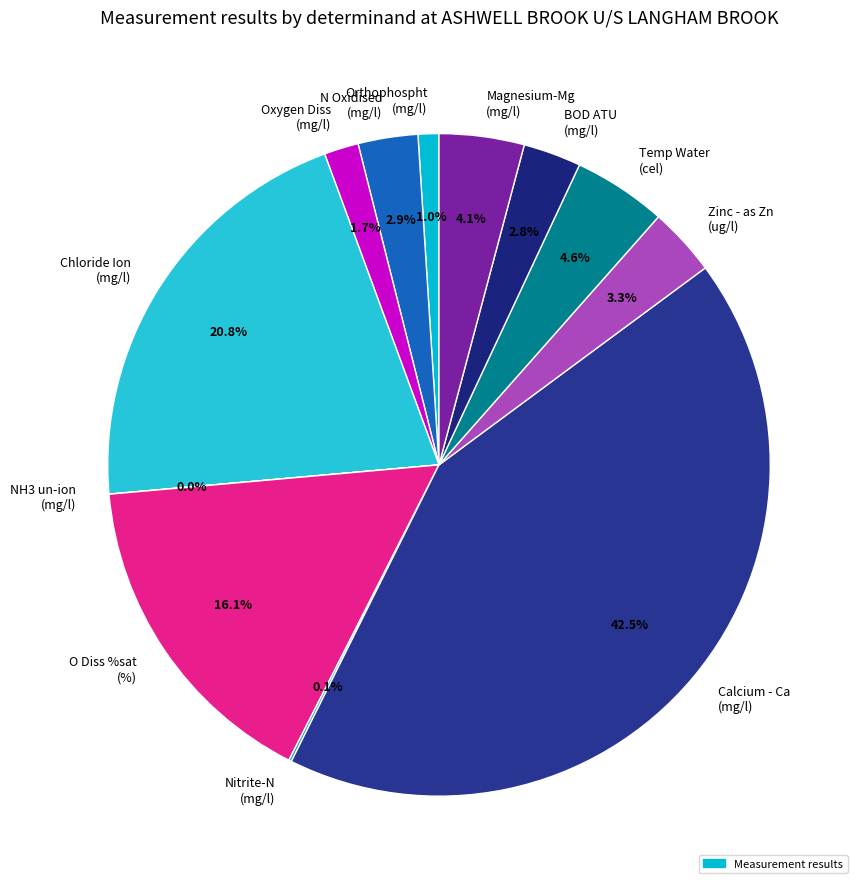

Approximately how many times larger is the value at Oxygen Diss (mg/l) compared to Orthophospht (mg/l)?

1.7